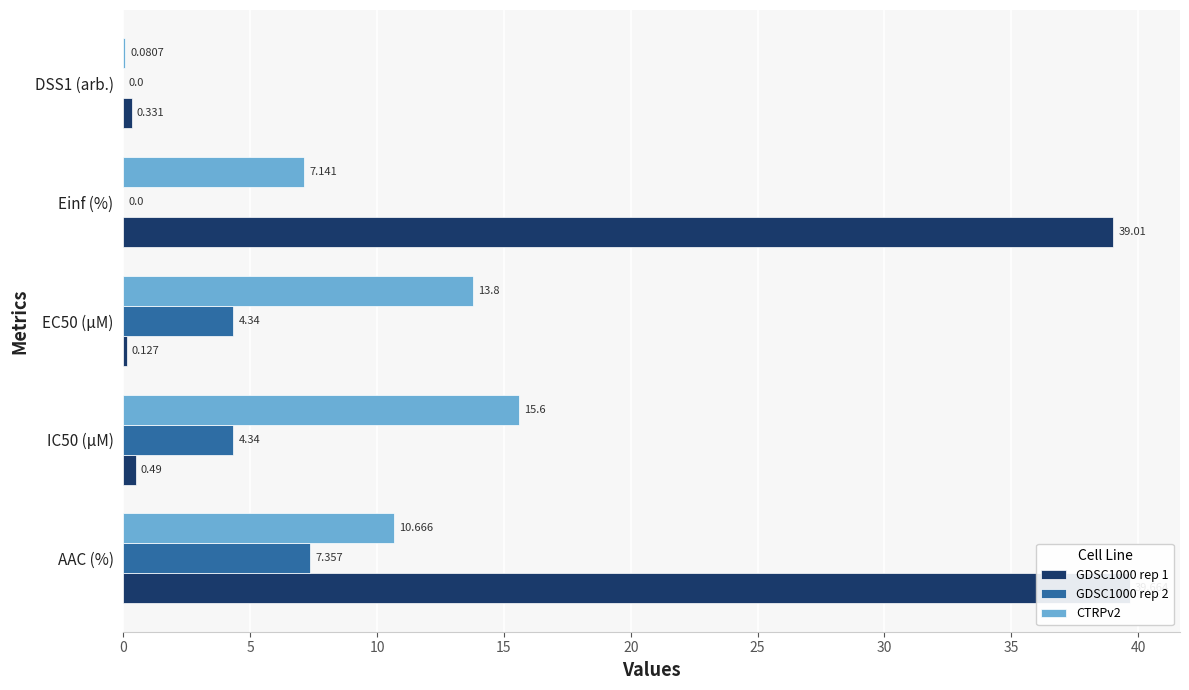

How many categories are shown in the chart?

5